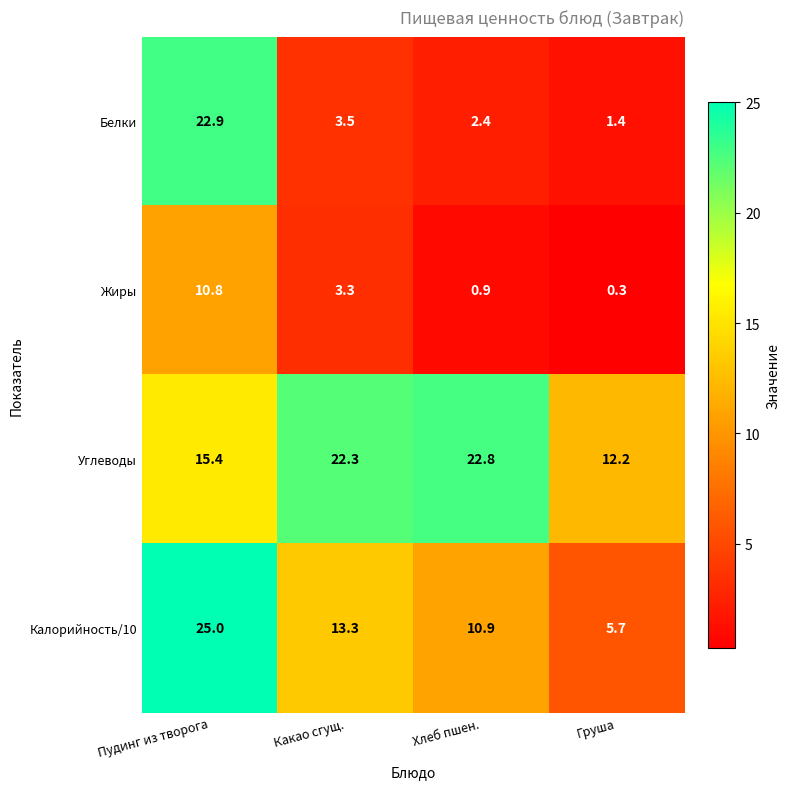

What is the sum of all Калорийность/10 values?

54.9